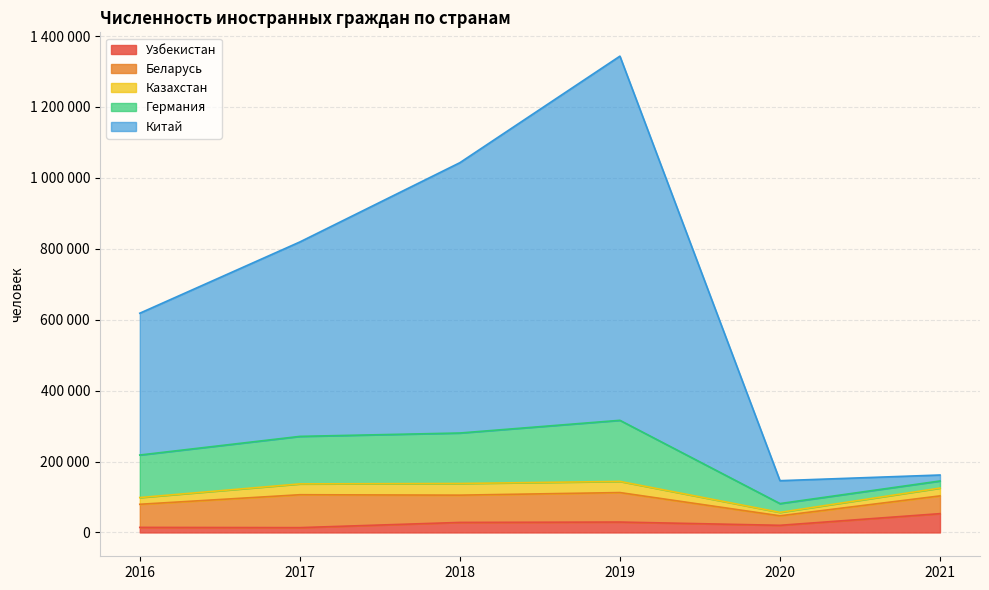

True or false: Китай and Германия cross at least once.

True